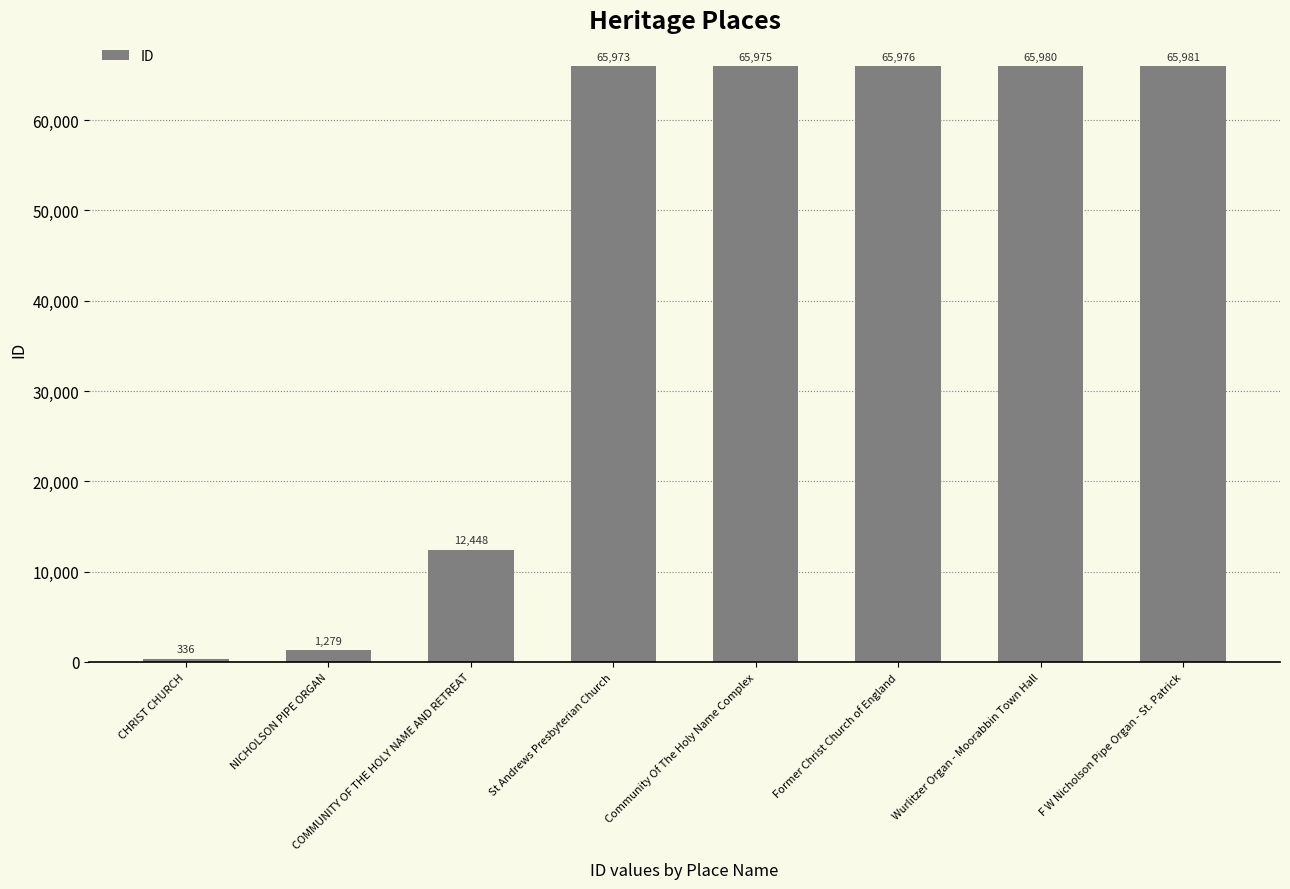

How many data points are less than 65975?

4